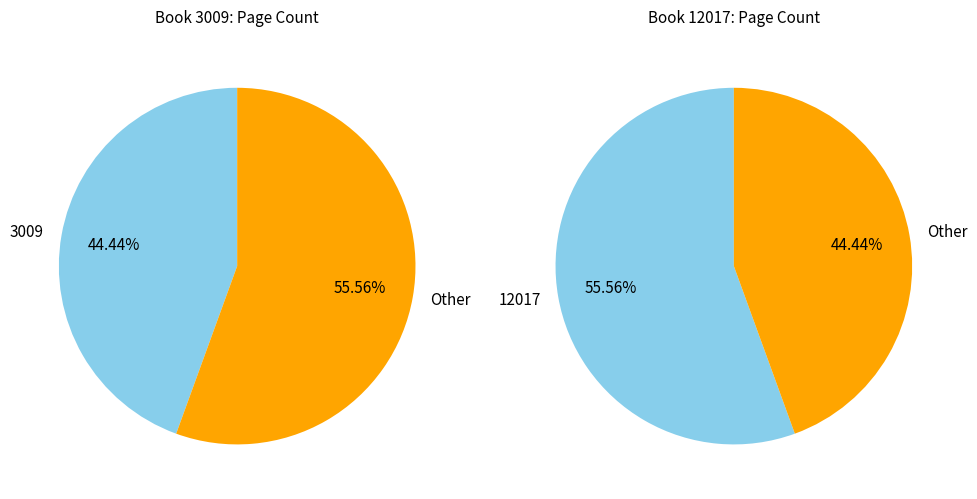

How many slices are in this pie chart?

2